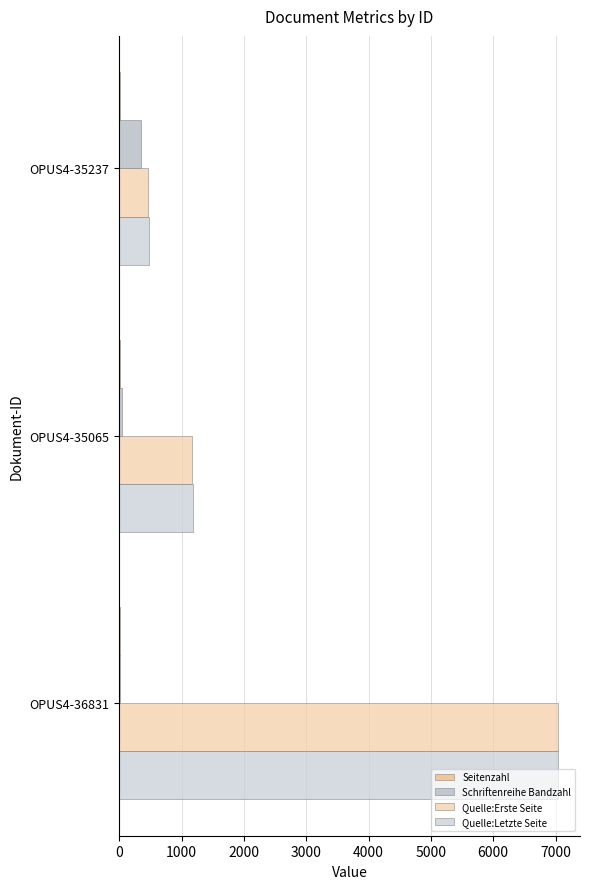

Between OPUS4-35065 and OPUS4-36831, which series saw the biggest shift?

Quelle:Letzte Seite